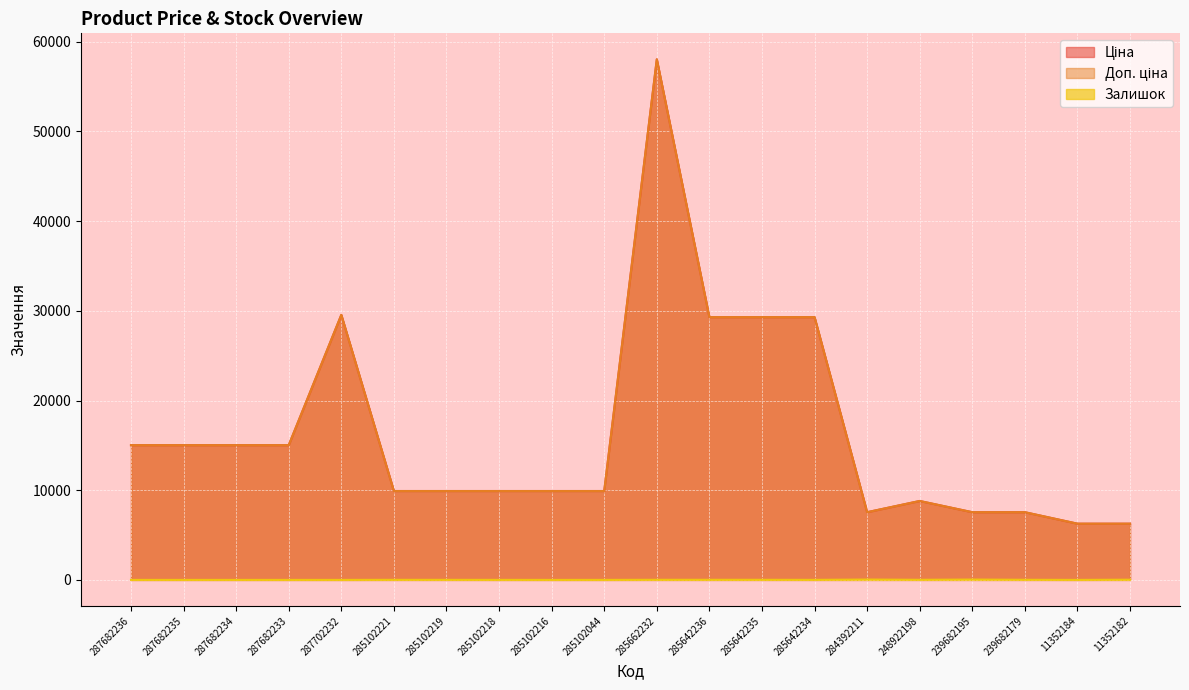

What is the difference between the Залишок values at 287702232 and 239682195?

38.0